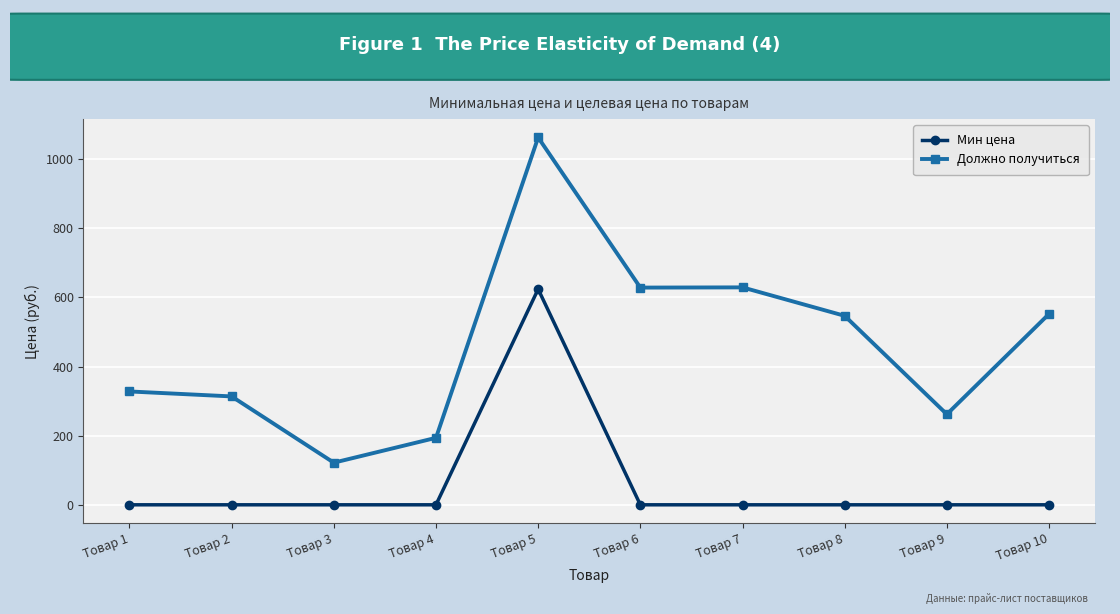

True or false: Должно получиться and Мин цена intersect in this chart.

False